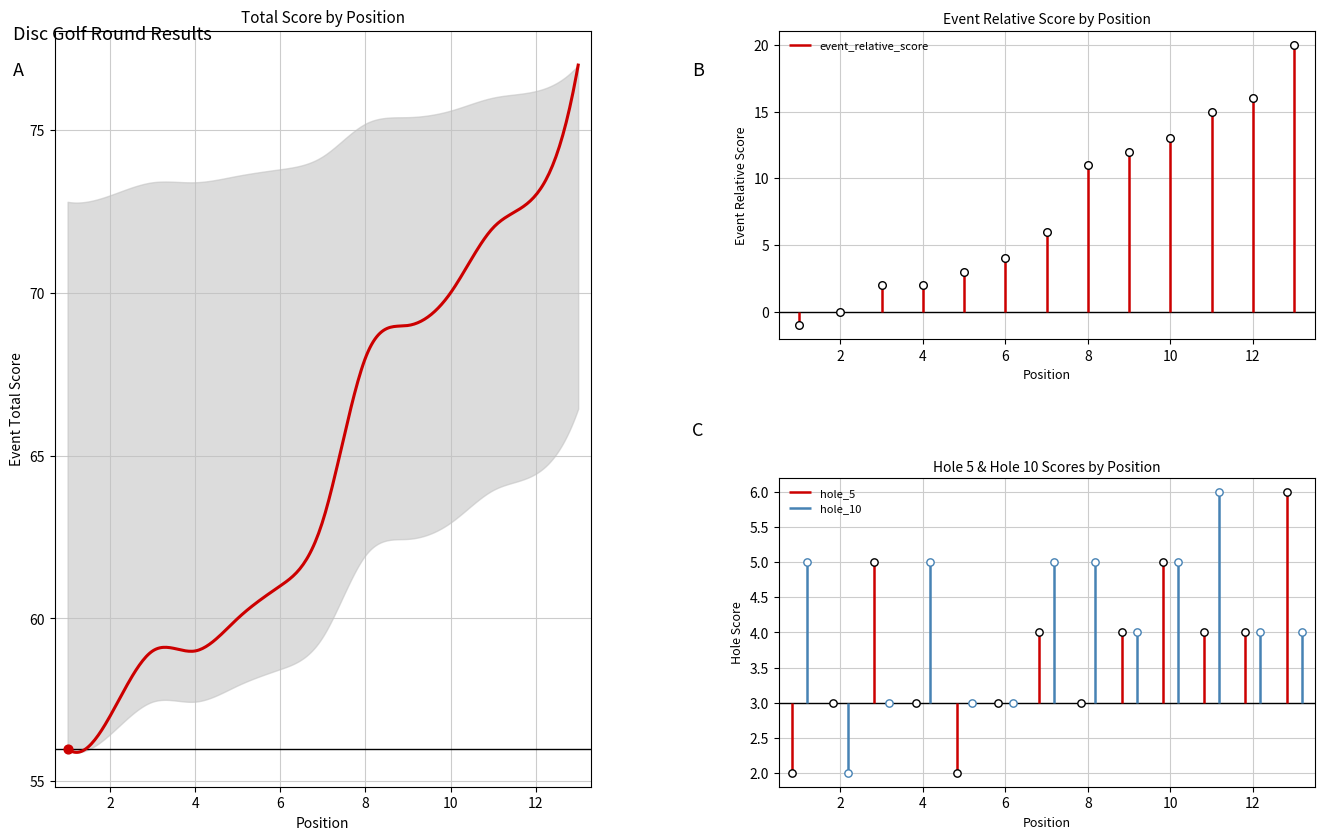

What is the total value across all series at 1?

6